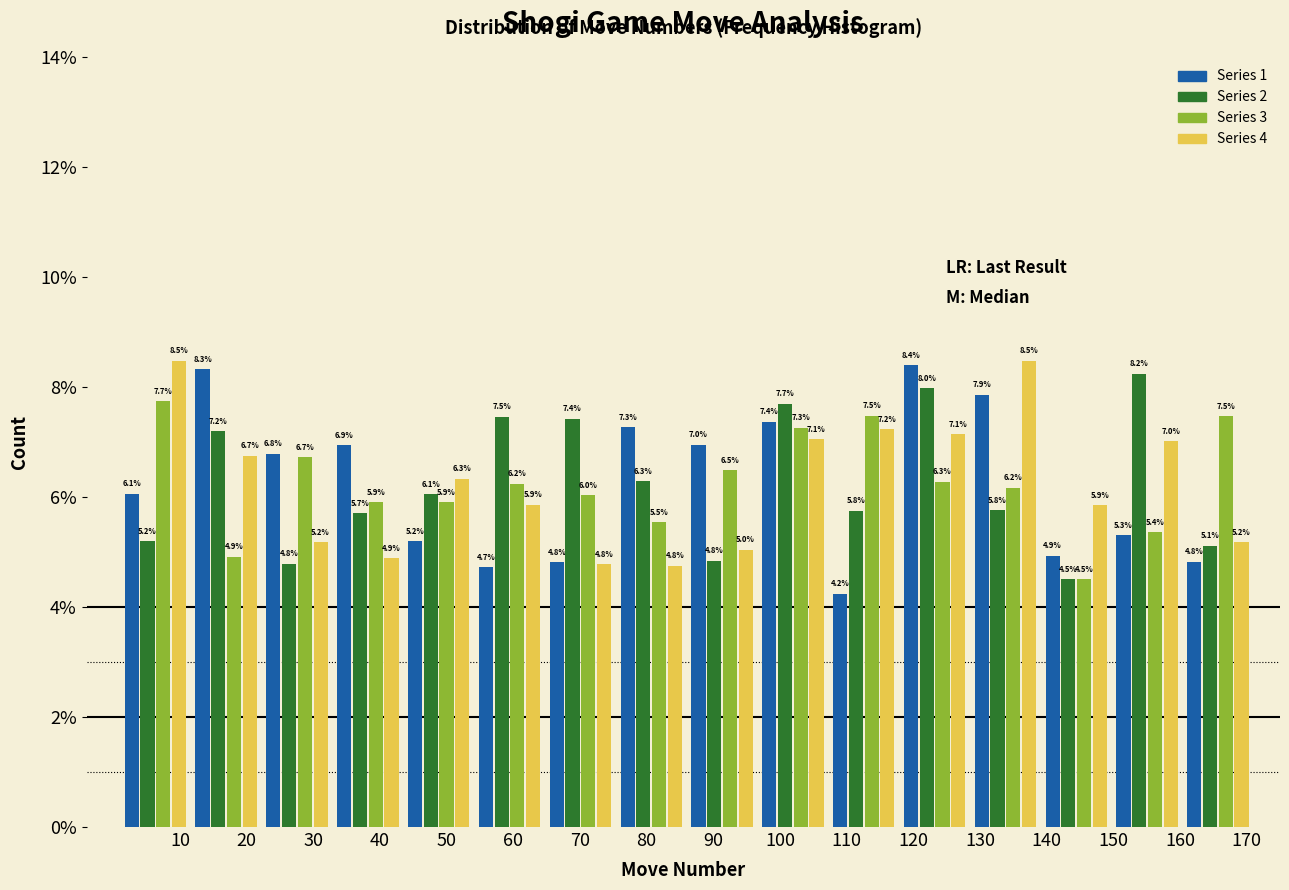

What is the height of the Series 4 bar covering 22 to 33 on the x-axis? The bar edges are not printed on the chart, so give them approximately, as read against the axis.

5.2